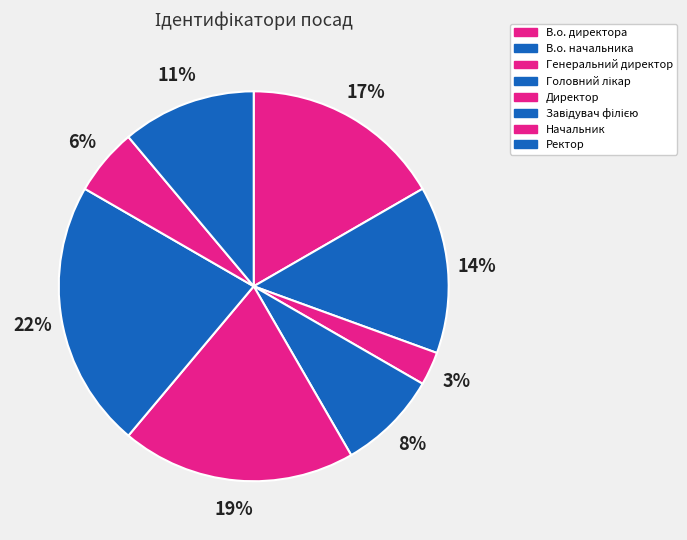

Is there any slice that represents more than half of the pie?

No